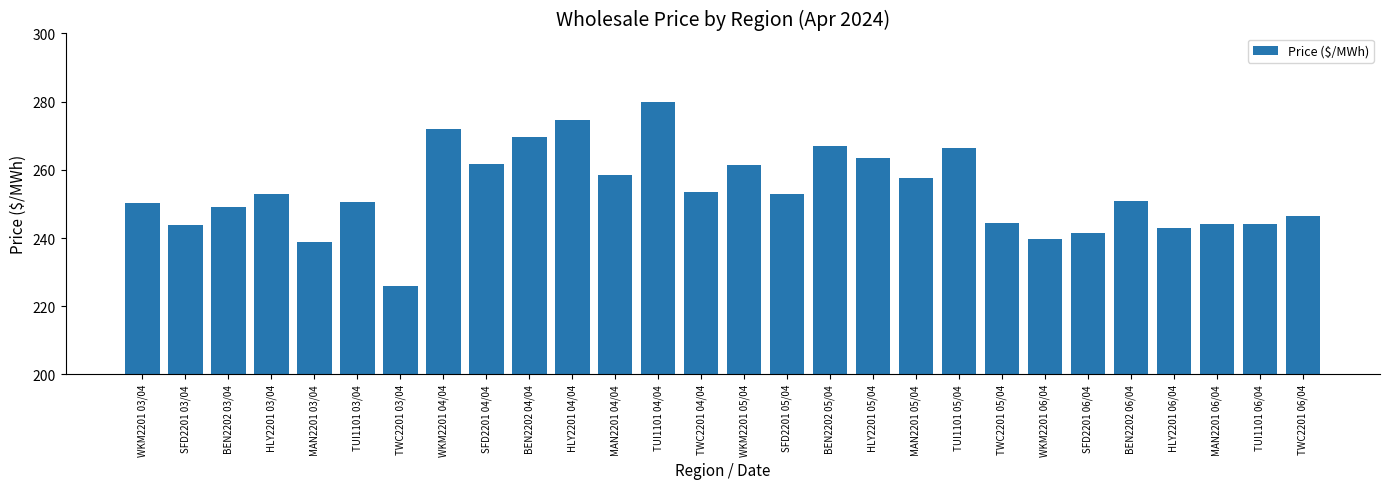

What is the approximate value at TWC2201 05/04?

244.5